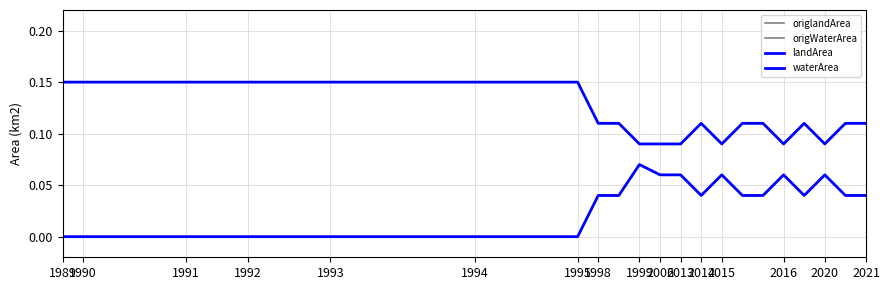

At how many categories does at least one series exceed 0?

40